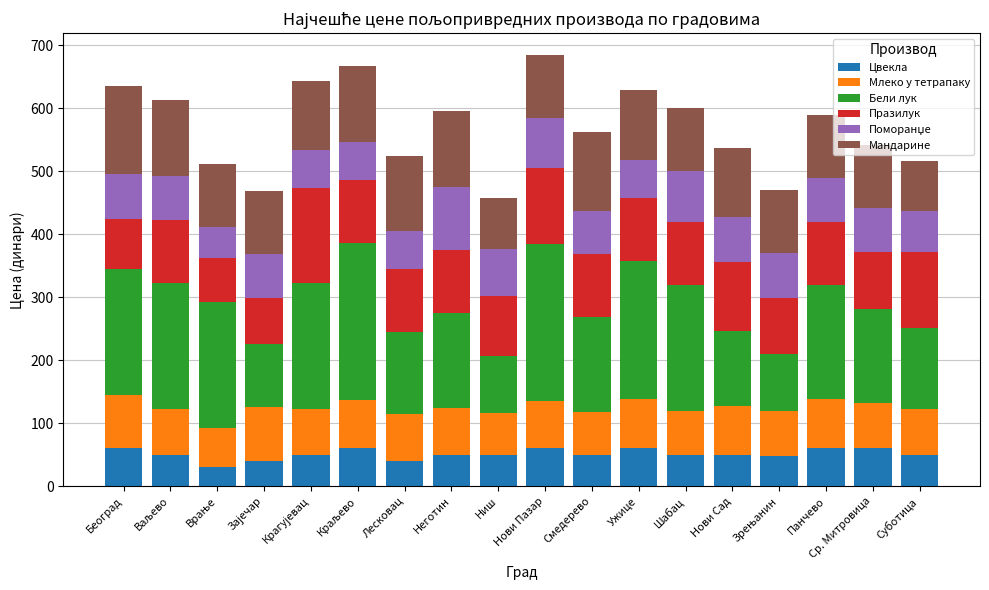

What is the total value across all series at Београд?

635.0